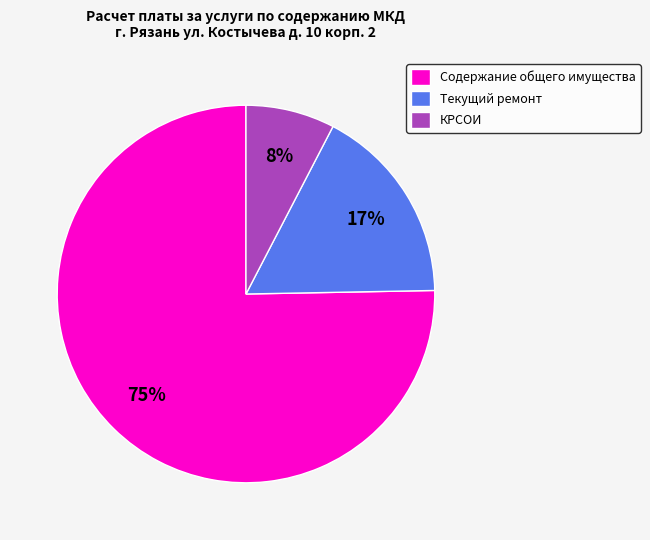

Between КРСОИ and Содержание общего имущества, which is larger?

Содержание общего имущества